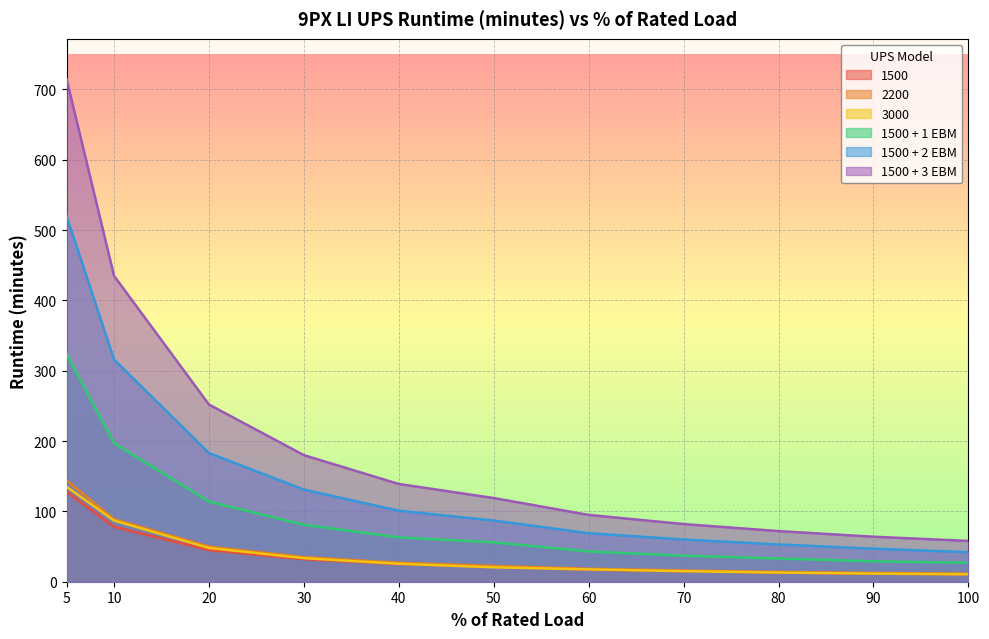

At how many categories does at least one series exceed 113?

6